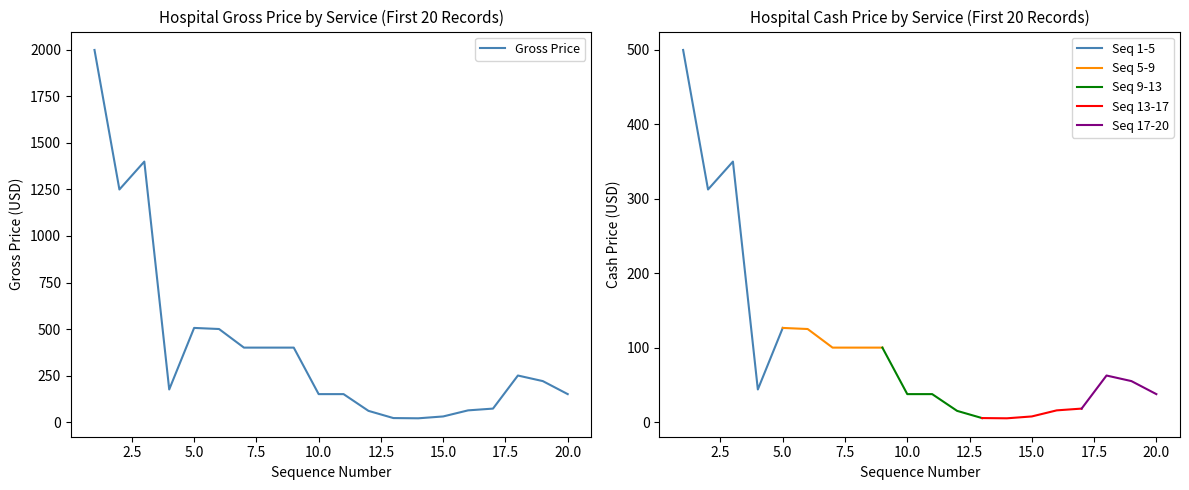

Rank the categories by value from highest to lowest.

1, 3, 2, 5, 6, 7, 8, 9, 18, 19, 4, 10, 11, 20, 17, 16, 12, 15, 13, 14